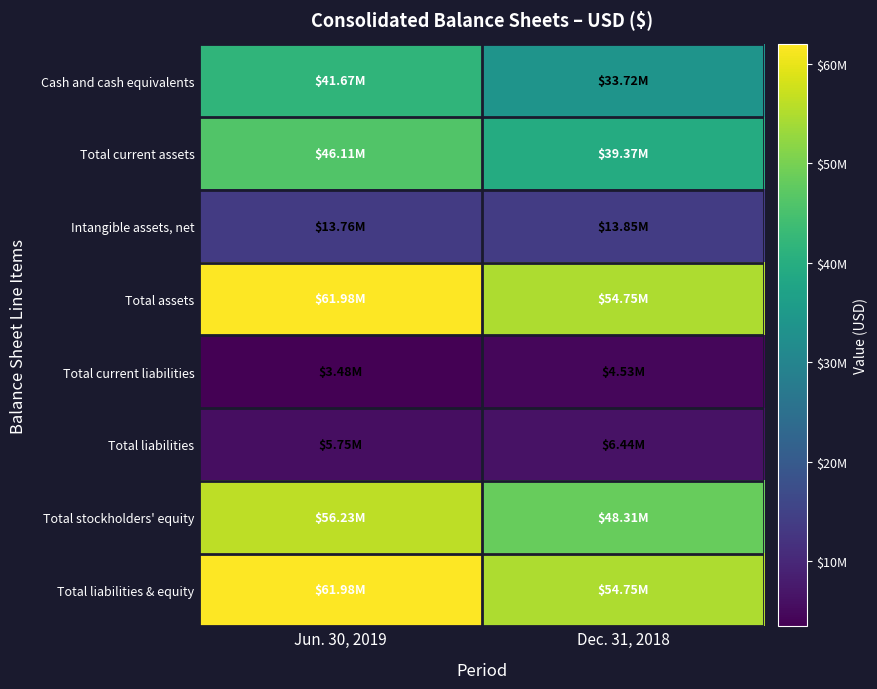

Which label corresponds to the smallest value in the chart?

Jun. 30, 2019